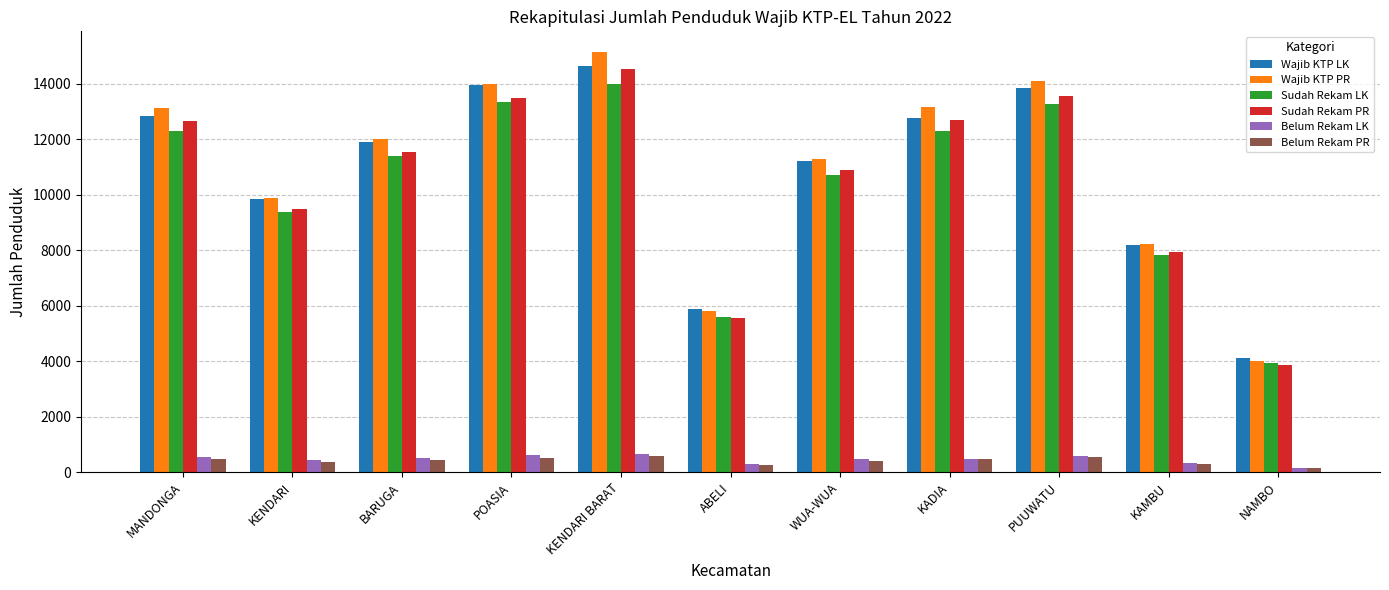

What is the difference between the maximum and minimum values in the Belum Rekam PR series?

446